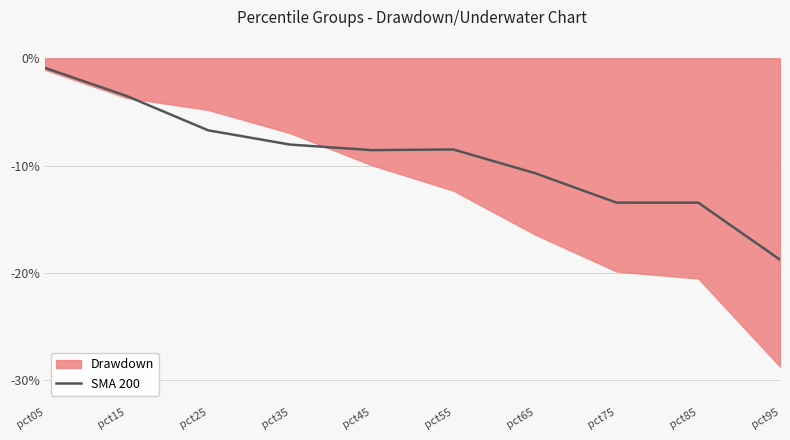

The value at pct95 is -0.2. True or false?

True